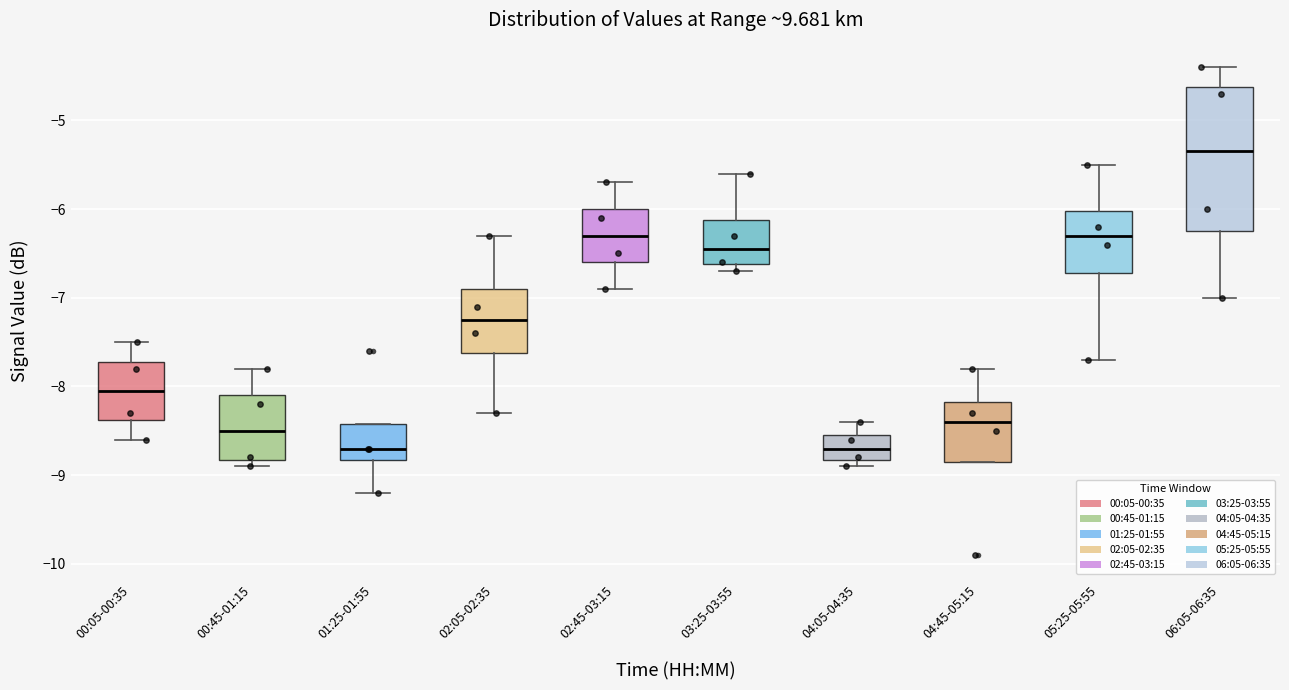

Reading left to right, read every box against the y-axis: the position of its median line, the range the box covers, and the ends of its whiskers. The values are not printed on the chart, so give them approximately, as read against the axis.

00:05-00:35: median -8.0, box -8.4 to -7.7, whiskers -8.6 to -7.5
00:45-01:15: median -8.5, box -8.8 to -8.1, whiskers -8.9 to -7.8
01:25-01:55: median -8.7, box -8.8 to -8.4, whiskers -9.2 to -8.4
02:05-02:35: median -7.2, box -7.6 to -6.9, whiskers -8.3 to -6.3
02:45-03:15: median -6.3, box -6.6 to -6.0, whiskers -6.9 to -5.7
03:25-03:55: median -6.4, box -6.6 to -6.1, whiskers -6.7 to -5.6
04:05-04:35: median -8.7, box -8.8 to -8.5, whiskers -8.9 to -8.4
04:45-05:15: median -8.4, box -8.8 to -8.2, whiskers -8.8 to -7.8
05:25-05:55: median -6.3, box -6.7 to -6.0, whiskers -7.7 to -5.5
06:05-06:35: median -5.3, box -6.2 to -4.6, whiskers -7.0 to -4.4